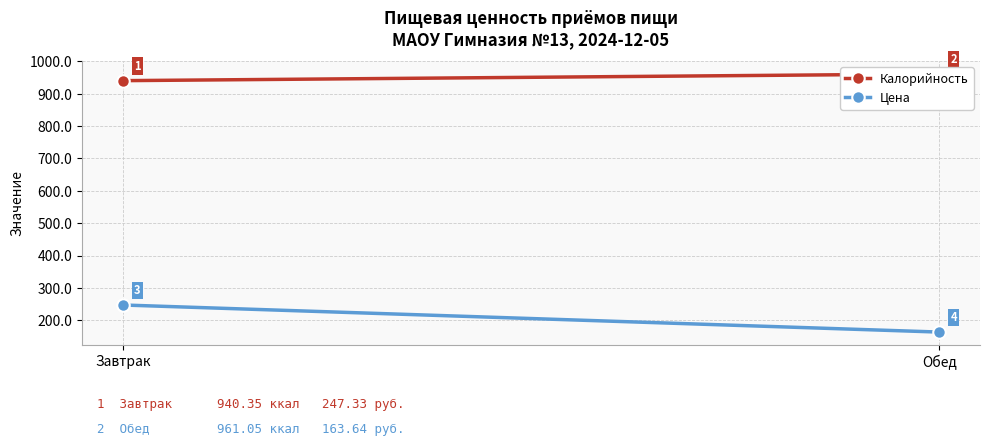

At how many categories does at least one series exceed 562?

2